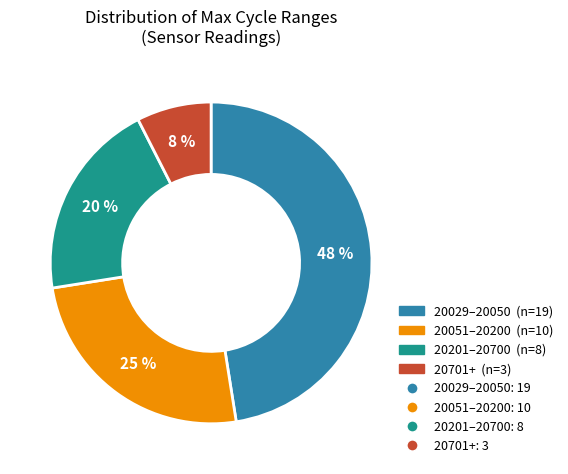

Count the number of slices in the pie.

4